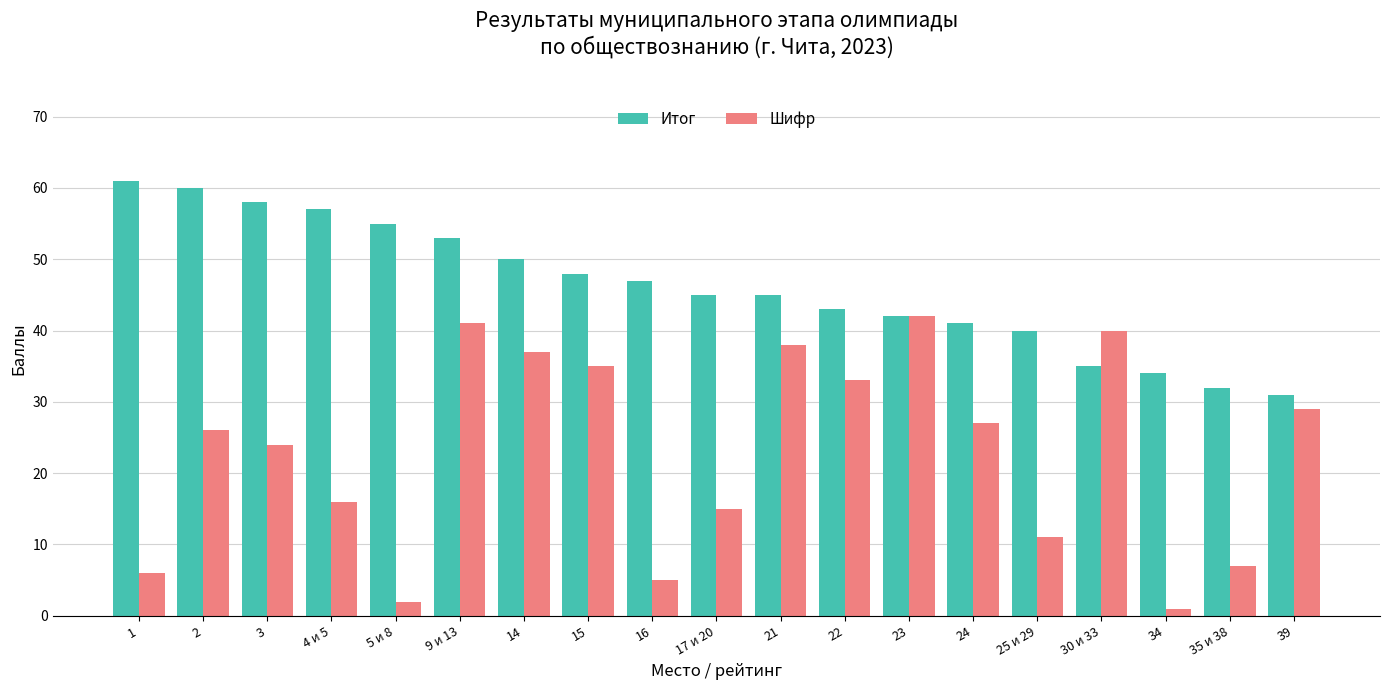

Reading right to left, extract all data points from this chart.

Итог: 31	32	34	35	40	41	42	43	45	45	47	48	50	53	55	57	58	60	61
Шифр: 29	7	1	40	11	27	42	33	38	15	5	35	37	41	2	16	24	26	6